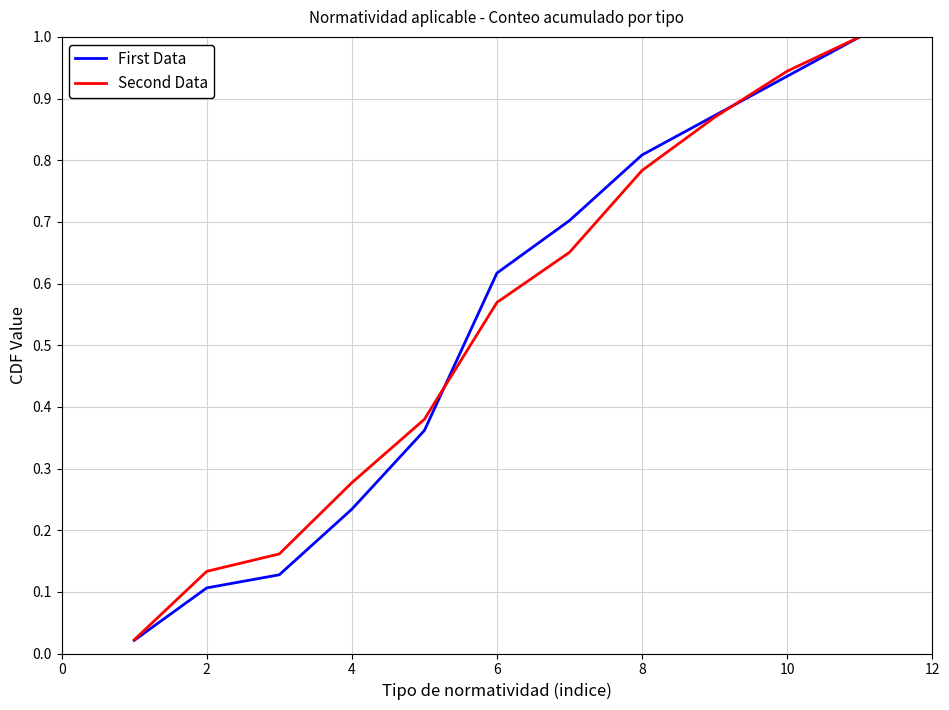

What is the highest value of the First Data series?

1.0